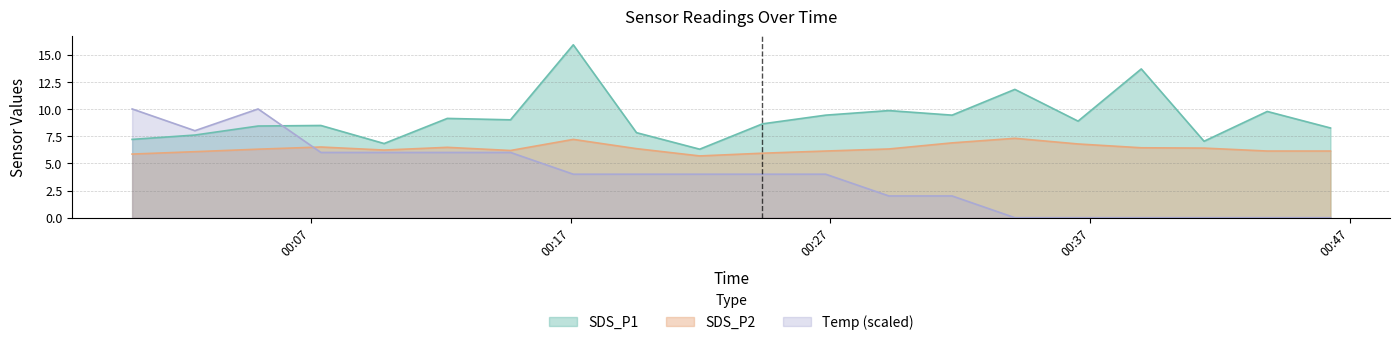

Rank the series by their average value, from lowest to highest.

Temp (scaled), SDS_P2, SDS_P1